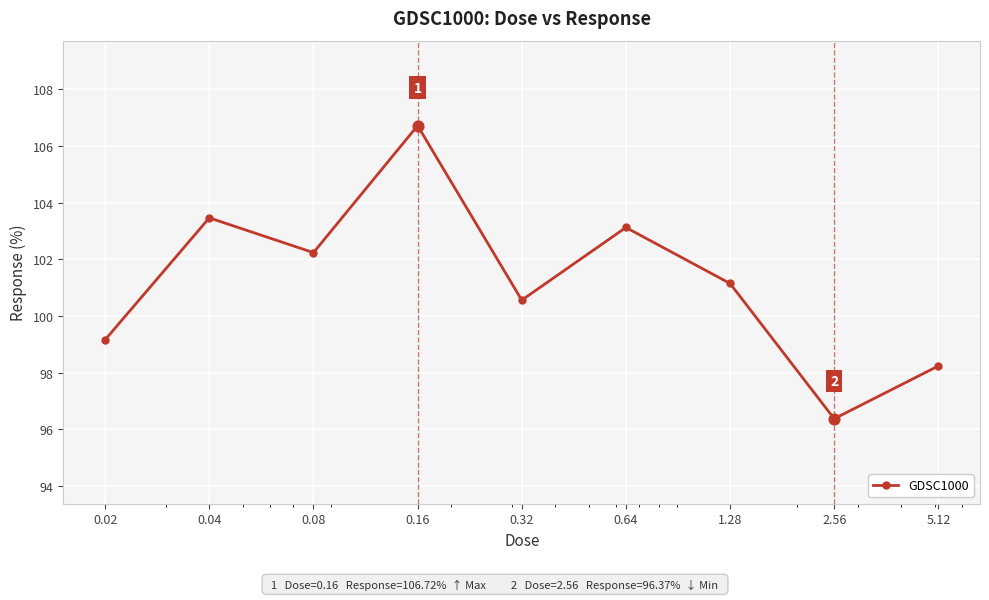

How many points are lower than both their immediate neighbors (excluding endpoints)?

3